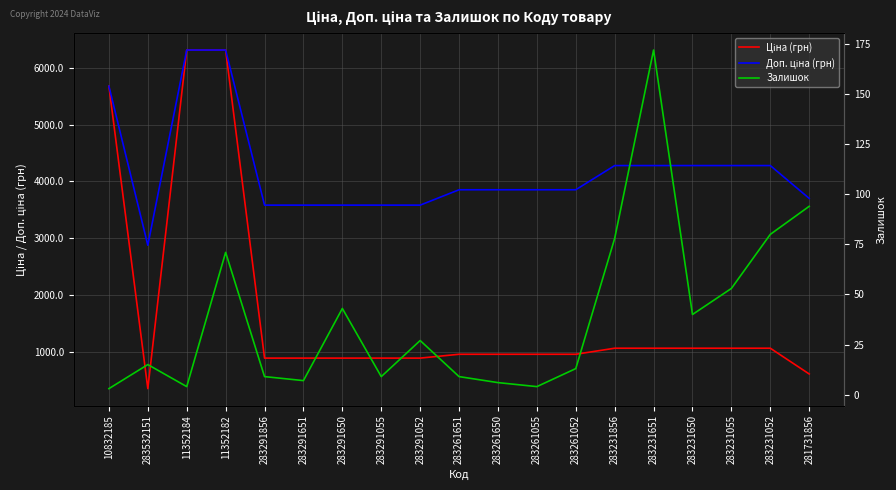

What position from the right is 283231856?

6